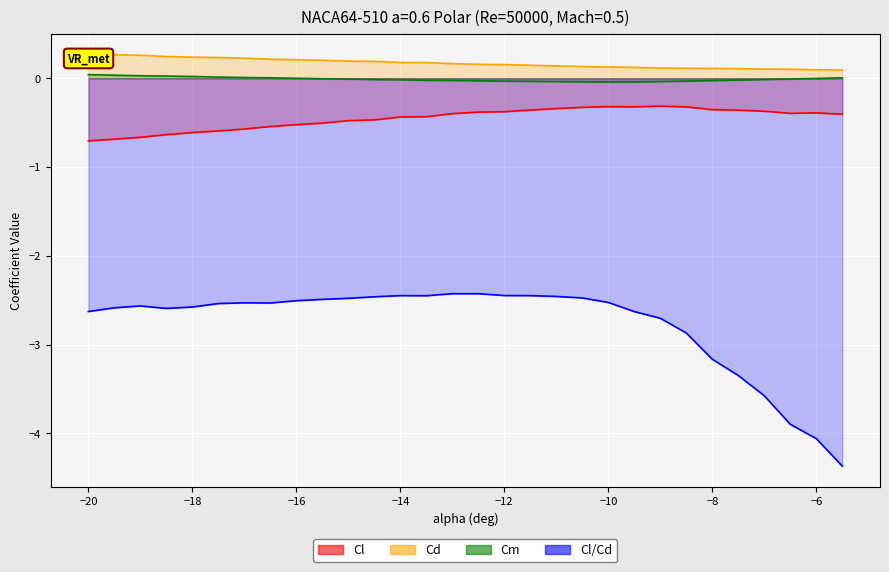

The Cm series shows -0.0 at -14. True or false?

True